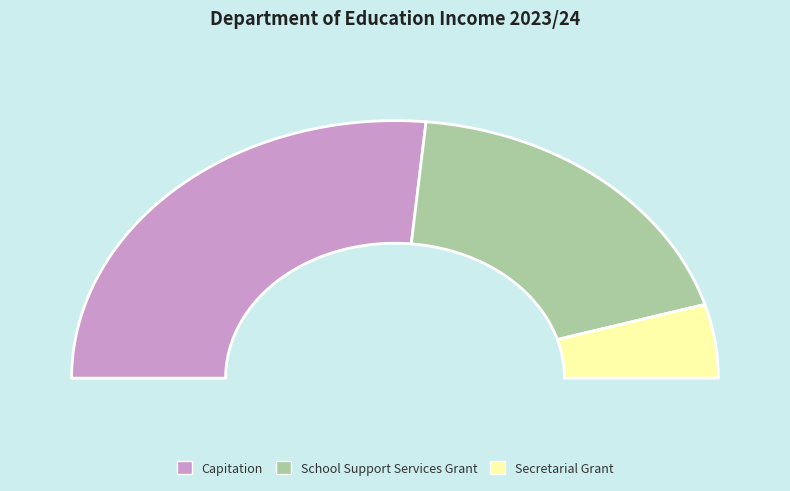

True or false: Irish and Bilingual School Grant accounts for 0% of the total.

True